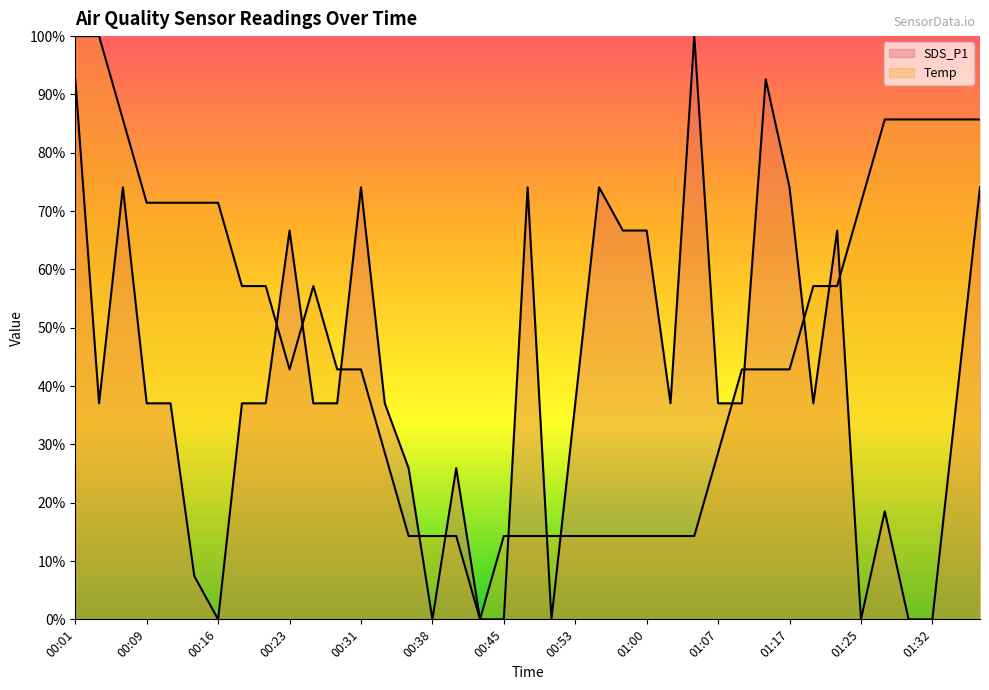

Which series has the largest total across all categories?

Temp